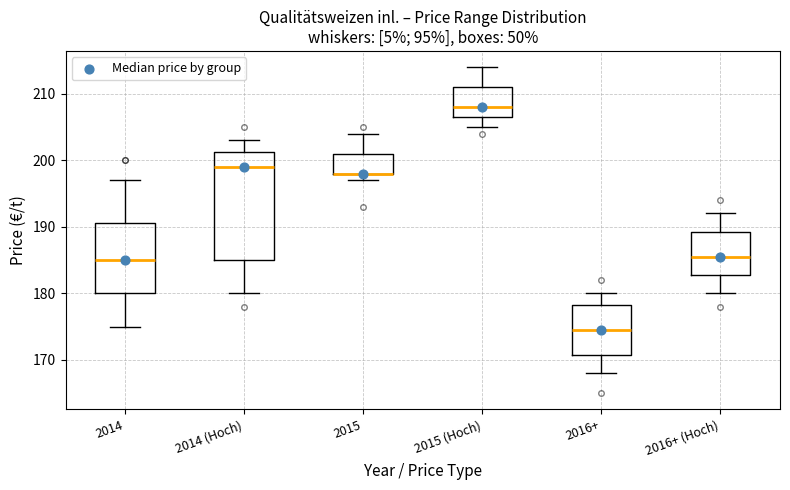

Reading left to right, read every box against the y-axis: the position of its median line, the range the box covers, and the ends of its whiskers. The values are not printed on the chart, so give them approximately, as read against the axis.

2014: median 185, box 180 to 191, whiskers 175 to 197
2014 (Hoch): median 199, box 185 to 201, whiskers 180 to 203
2015: median 198 (drawn on the box's lower edge), box 198 to 201, whiskers 197 to 204
2015 (Hoch): median 208, box 207 to 211, whiskers 205 to 214
2016+: median 175, box 171 to 178, whiskers 168 to 180
2016+ (Hoch): median 186, box 183 to 189, whiskers 180 to 192